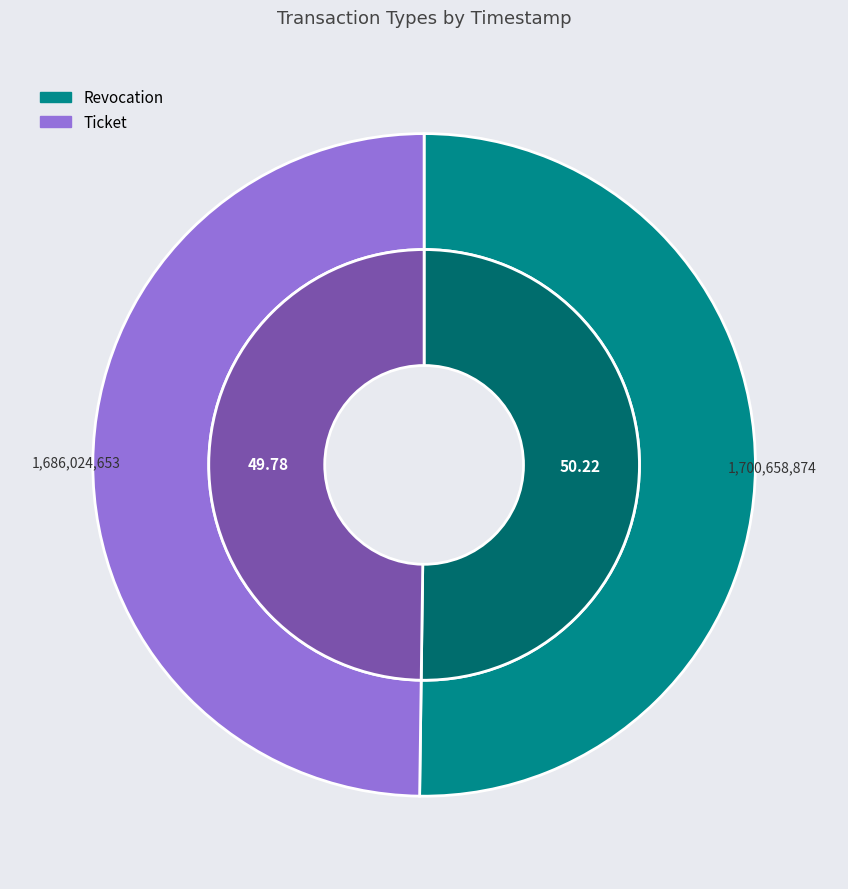

What is the change in value from Revocation to Ticket?

-14634221